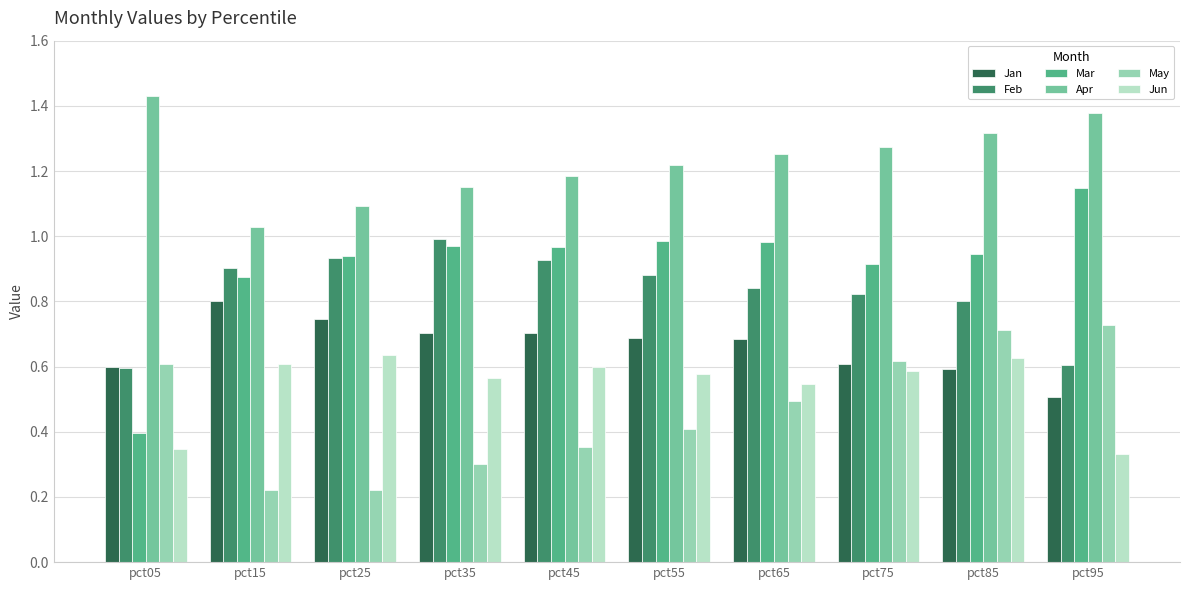

Which series has the largest range (max minus min)?

Mar